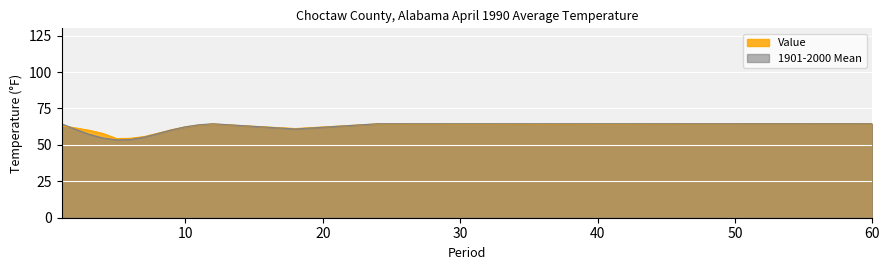

Between which two adjacent categories do 1901-2000 Mean and Value first intersect?

1 and 2